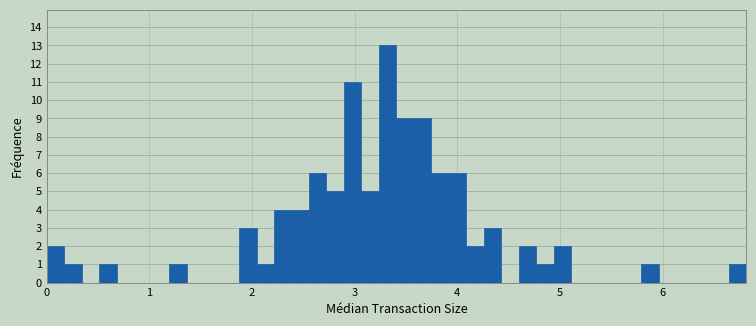

Around what value on the x-axis is the tallest bar? Give the approximate position of its centre, as read against the axis.

3.3